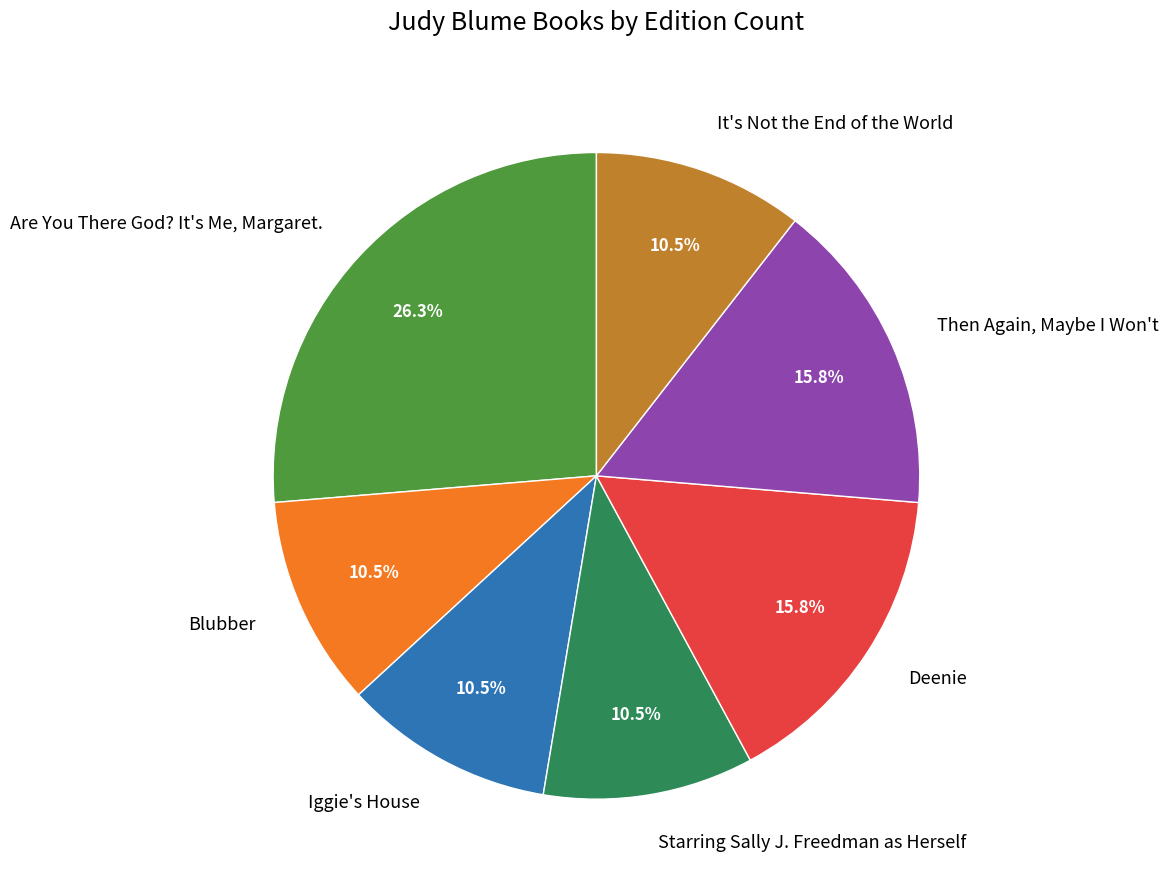

True or false: Are You There God? It's Me, Margaret. accounts for 26% of the total.

True